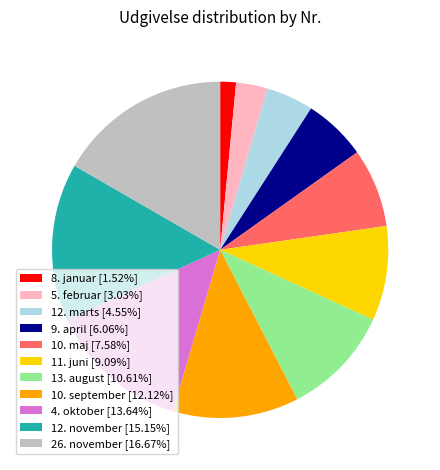

Do 10. september [12.12%] and 5. februar [3.03%] together represent more than half of the pie?

No